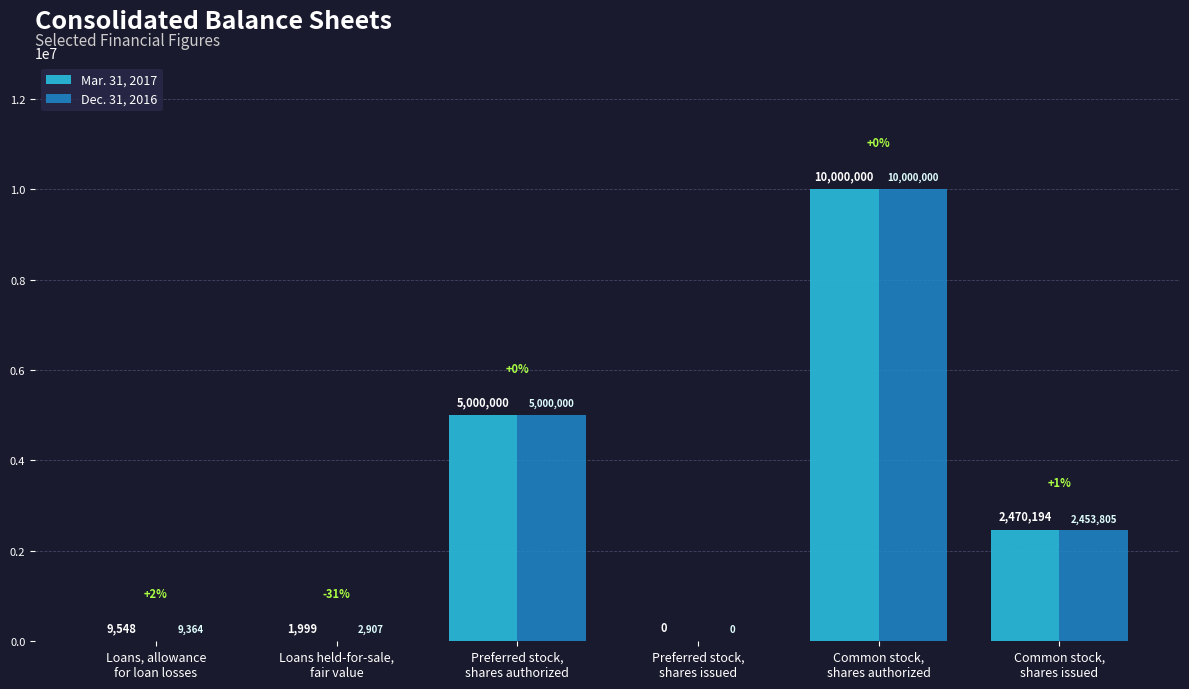

How many values in Mar. 31, 2017 are above zero?

5